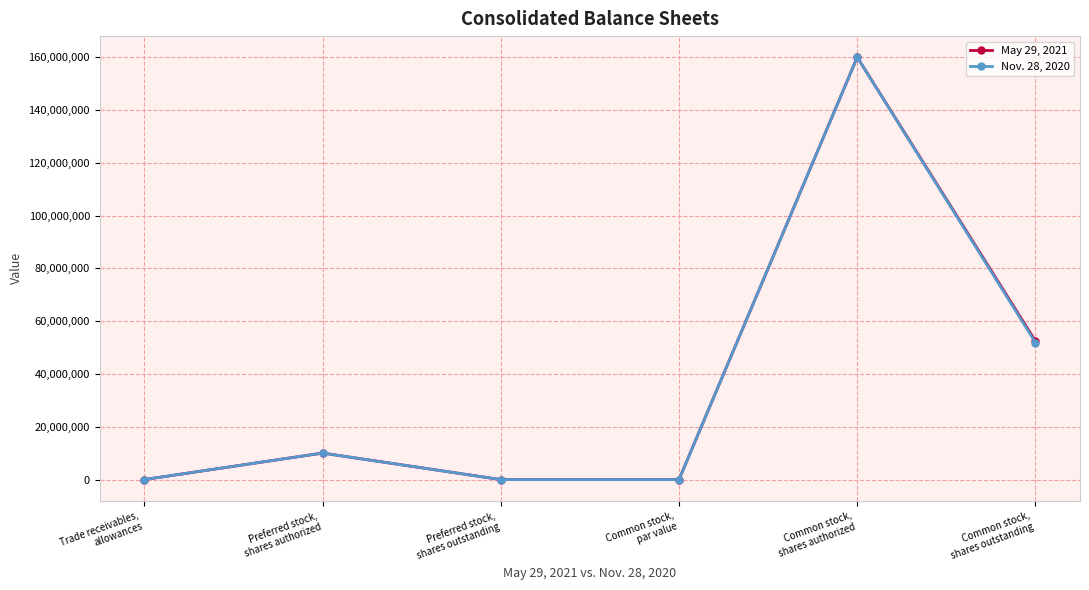

What is the label of the 5th point from the left?

Common stock,
shares authorized